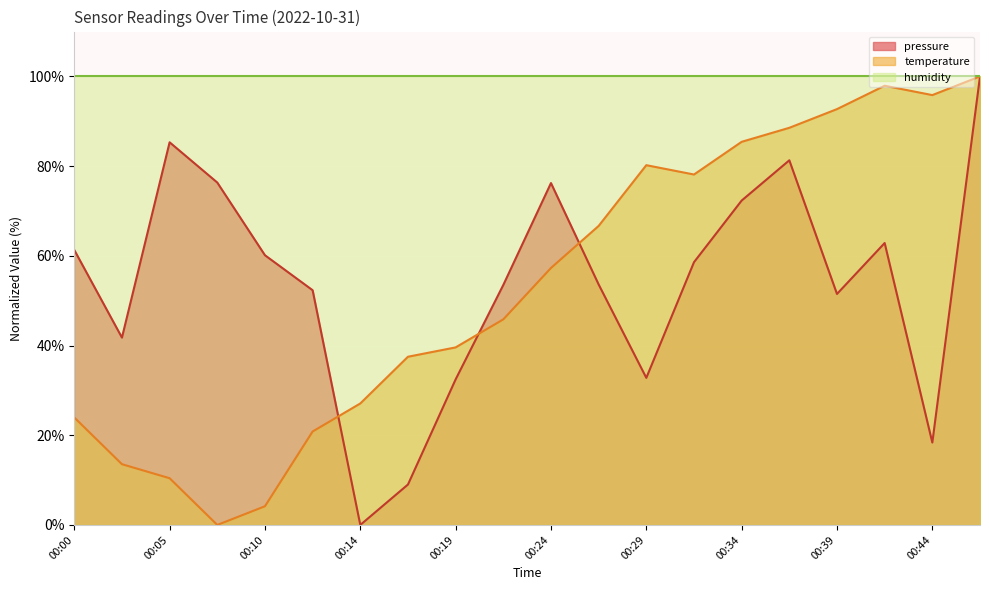

Which category has the highest value across all series?

00:46